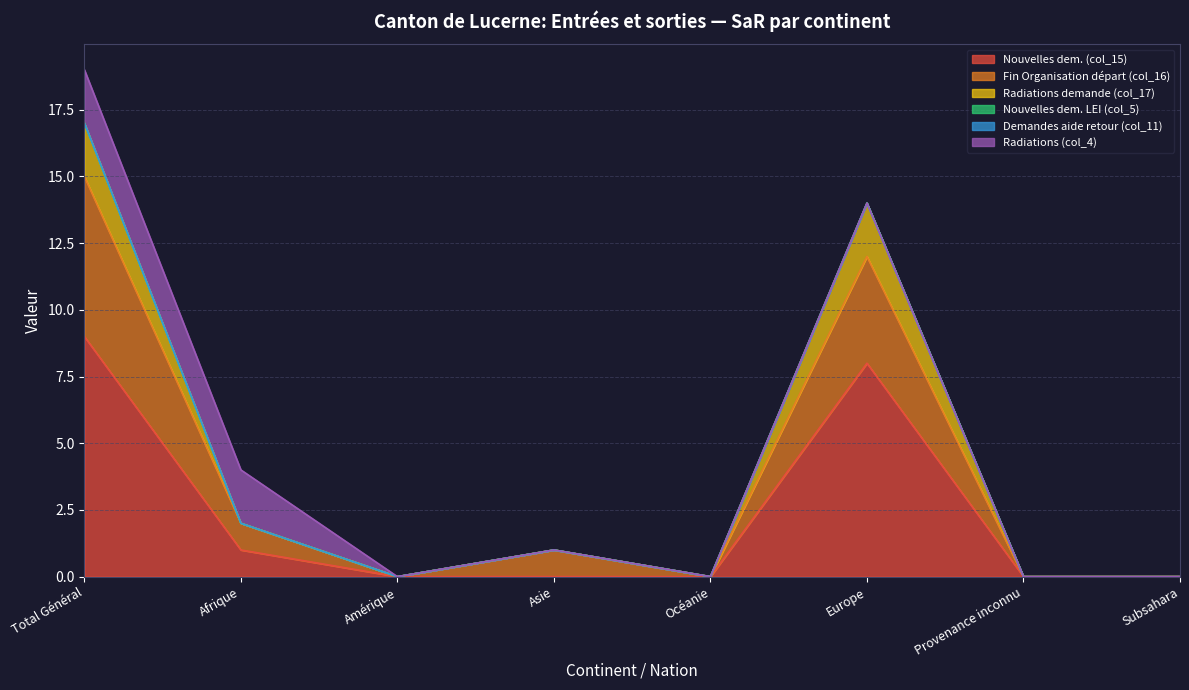

True or false: Fin Organisation départ (col_16) and Radiations demande (col_17) cross at least once.

False